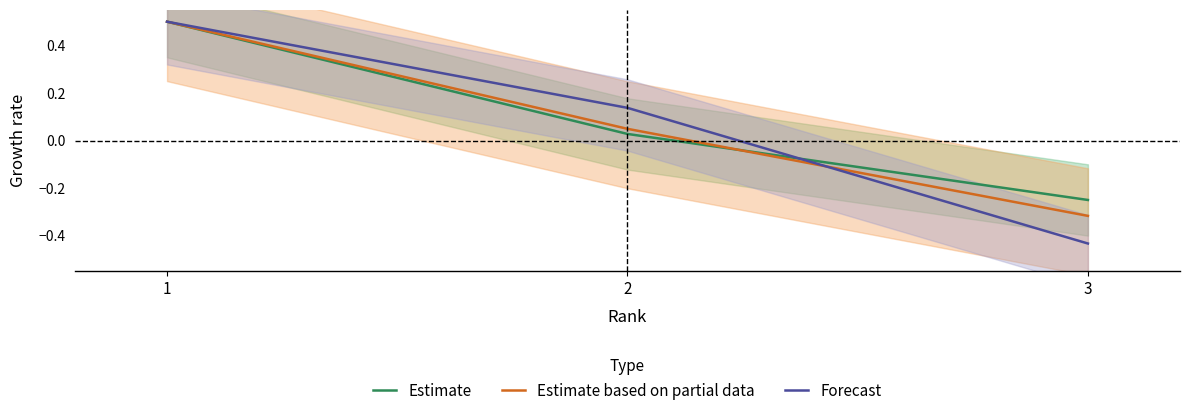

Where does the Forecast series first go above 0?

1